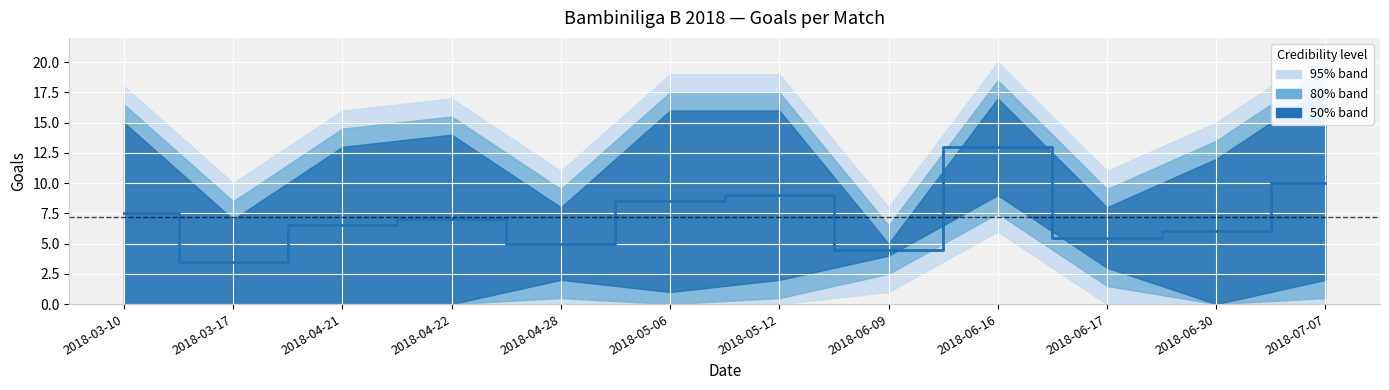

What is the sum of all values?

86.0